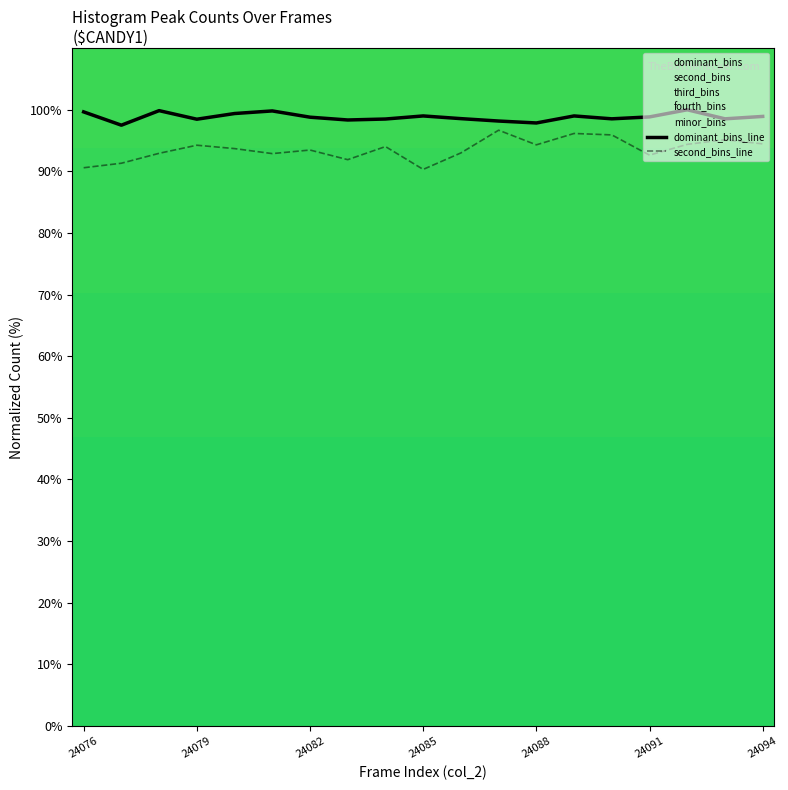

True or false: dominant_bins_line and second_bins_line intersect in this chart.

False